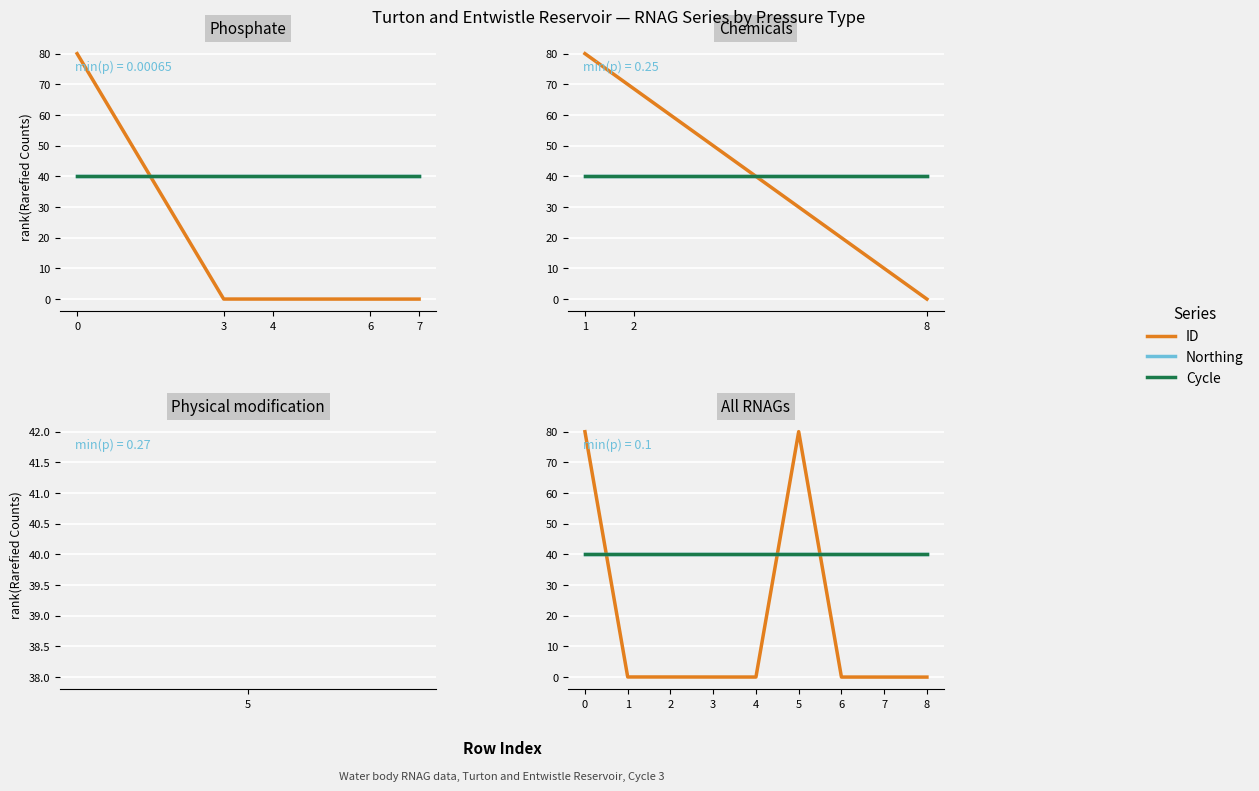

How many lines are shown in the chart?

3